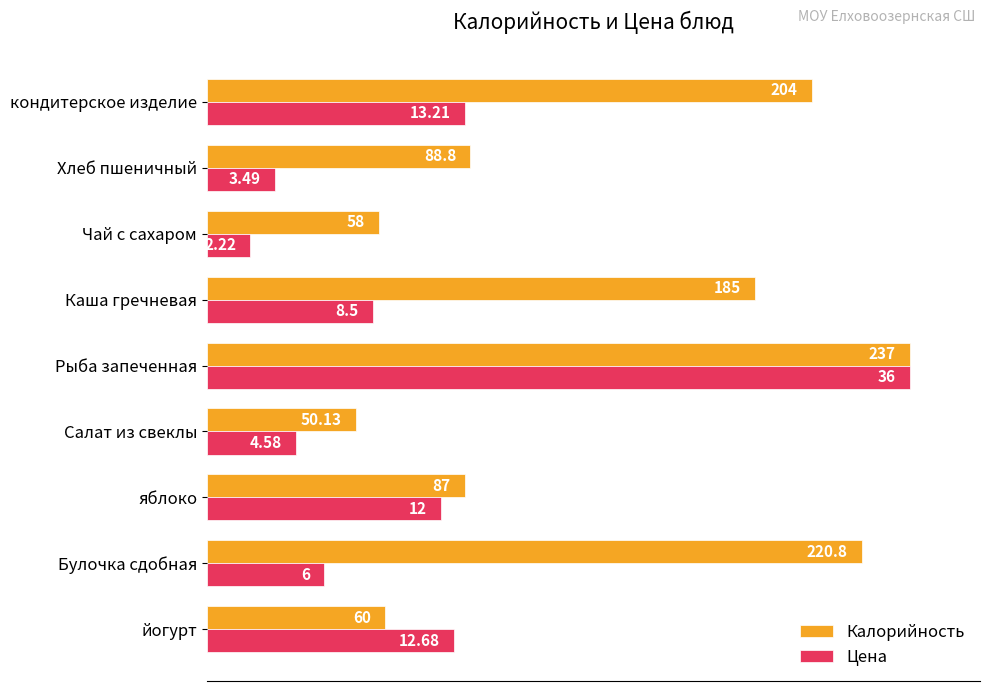

What are all the series names shown in the legend?

Калорийность, Цена